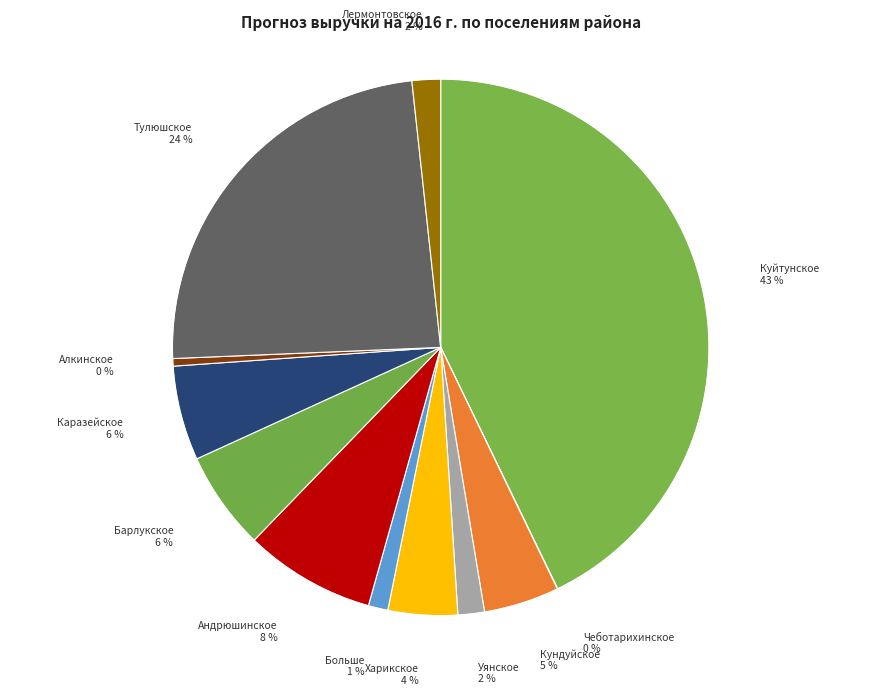

Does any single category account for the majority?

No